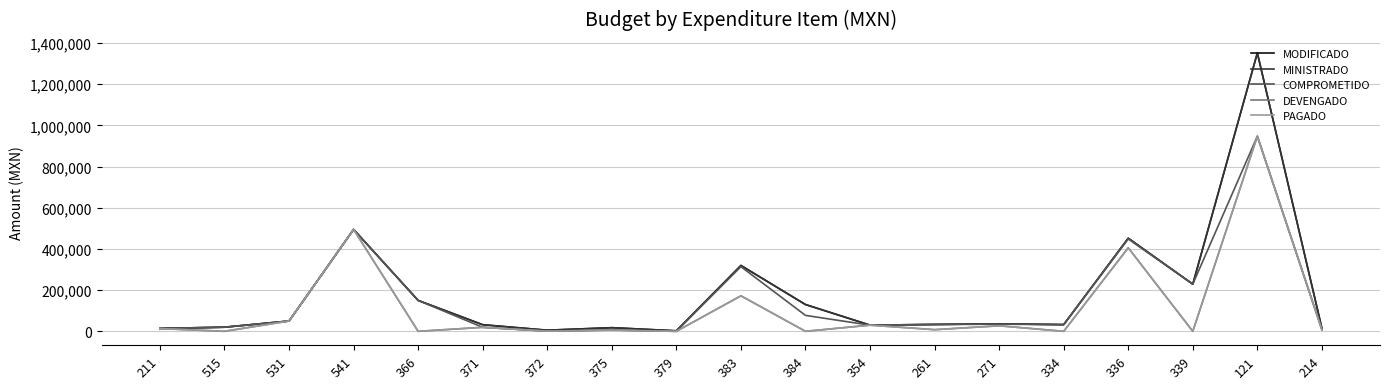

Does the chart display data point markers on the line(s)?

No